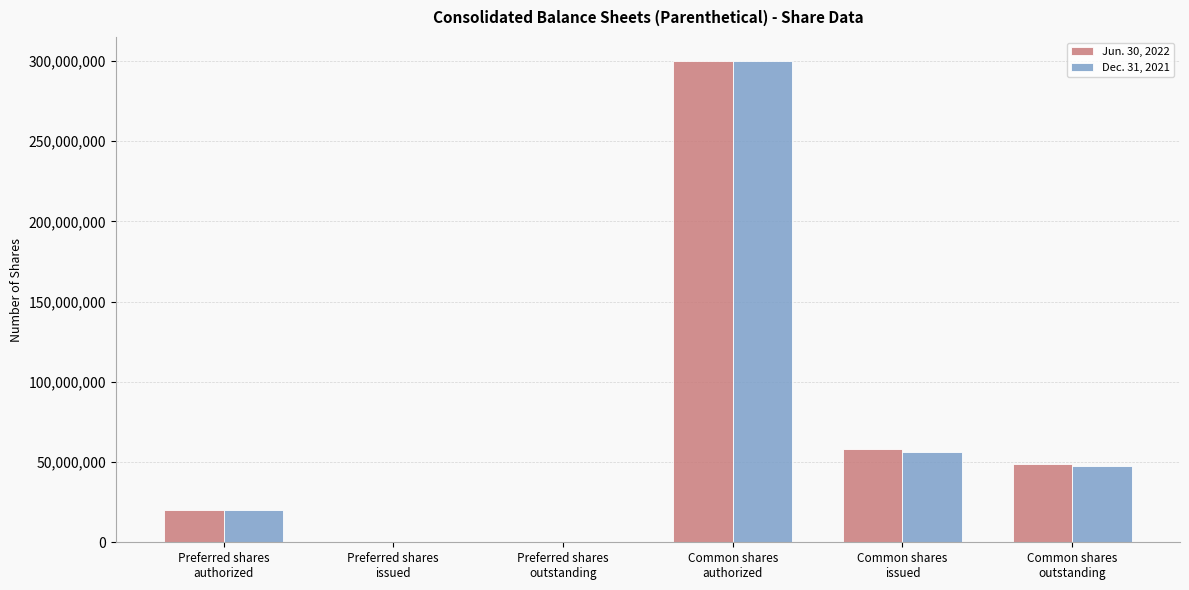

What is the maximum value shown in the chart?

300000000